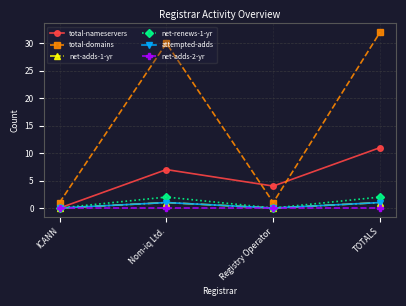

Is this an area chart (filled region under the line)?

No